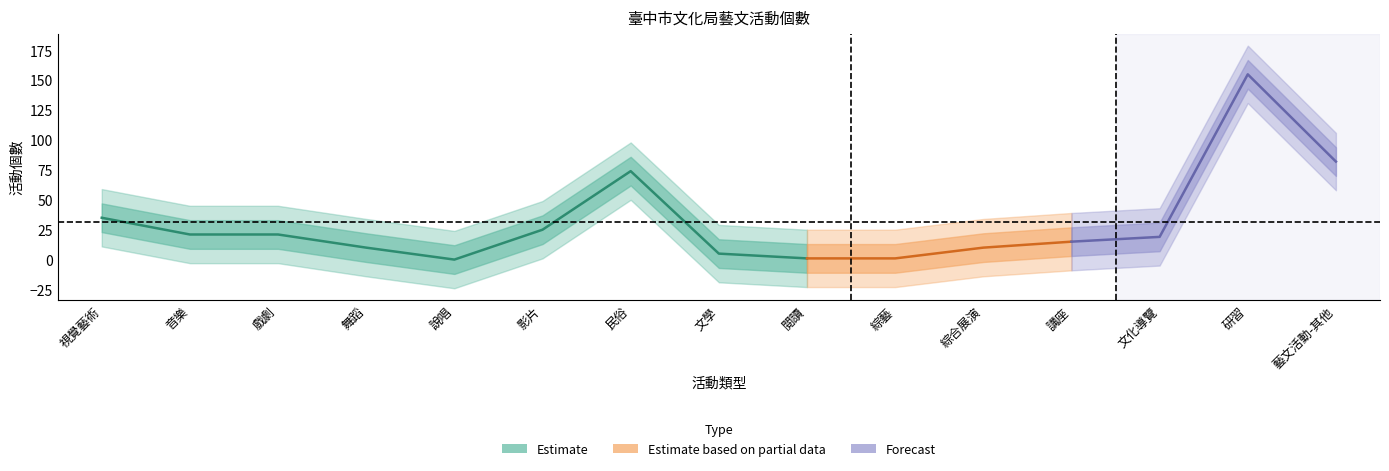

Read the value at 音樂.

21